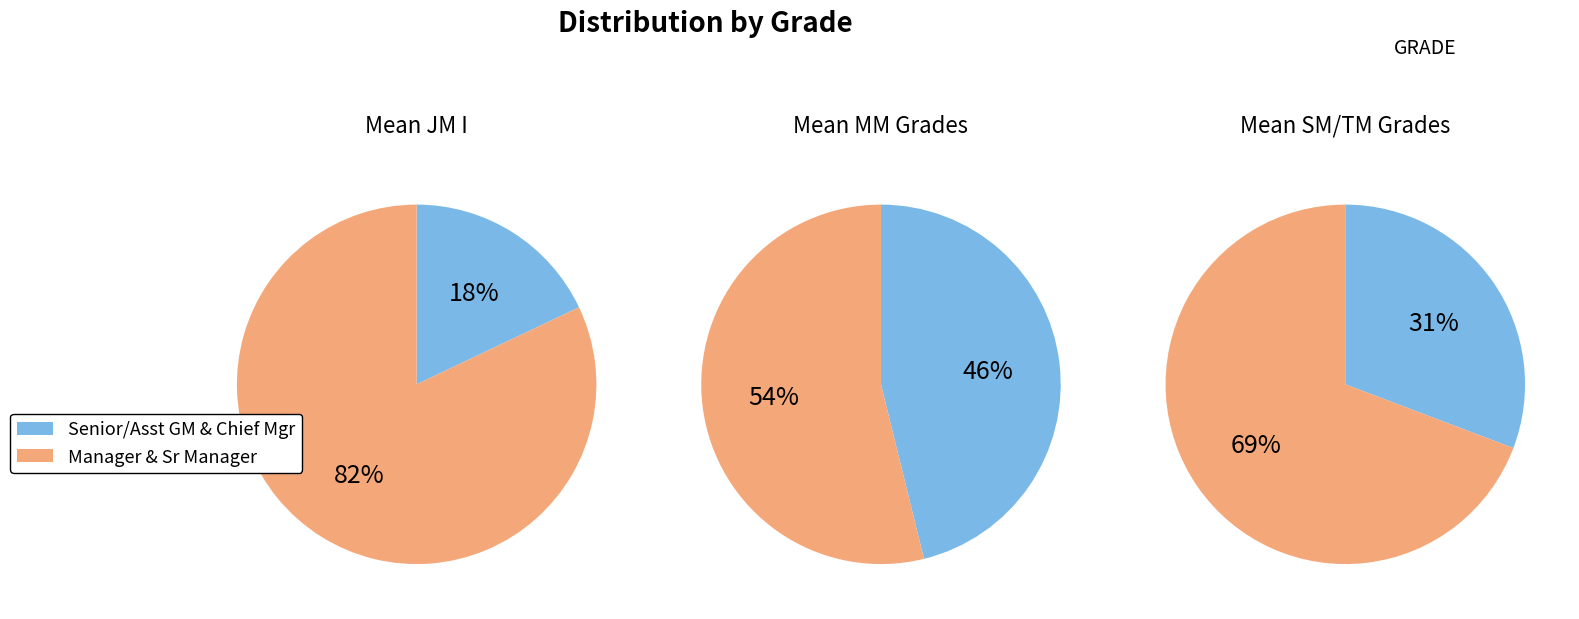

How many segments does this pie chart have?

6